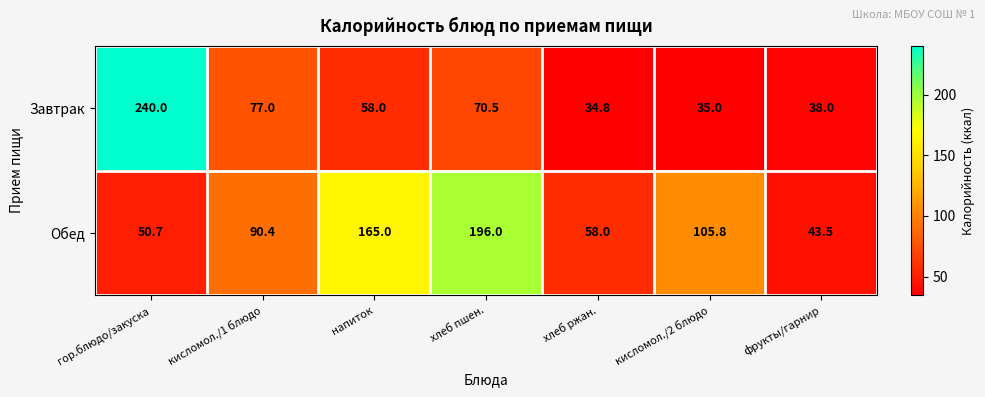

Read the Завтрак value at кисломол./1 блюдо.

77.0